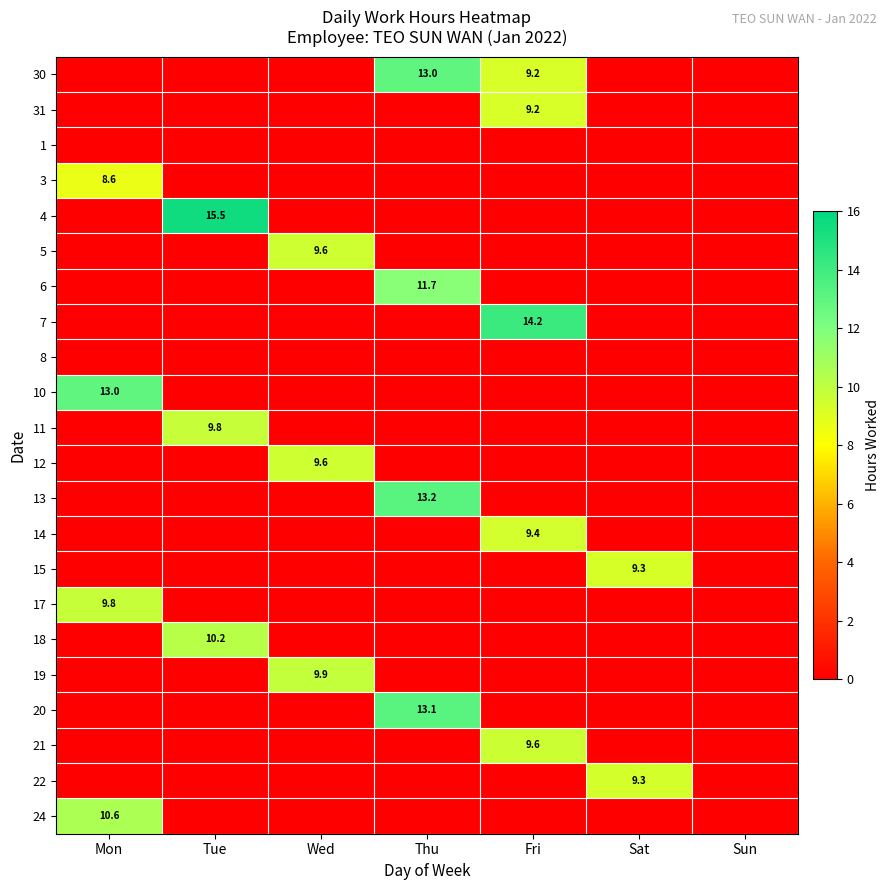

Which series has the largest total across all categories?

30